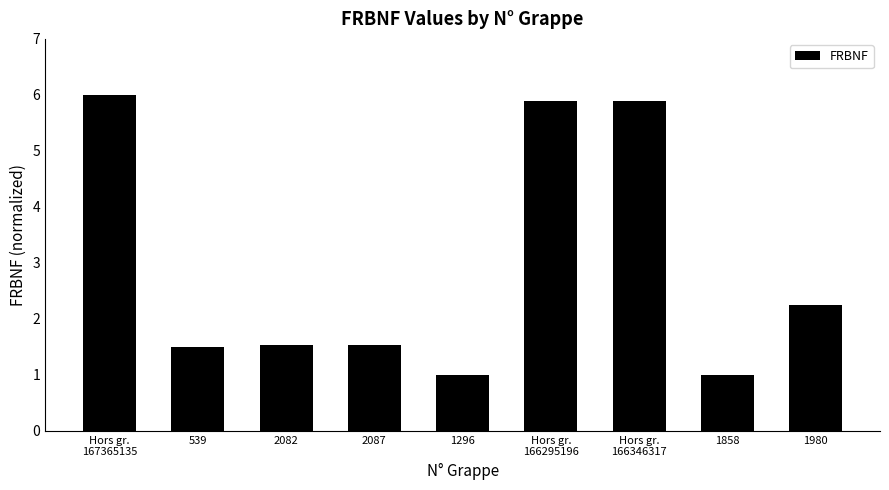

Between 1858 and Hors gr.
167365135, which is larger?

Hors gr.
167365135